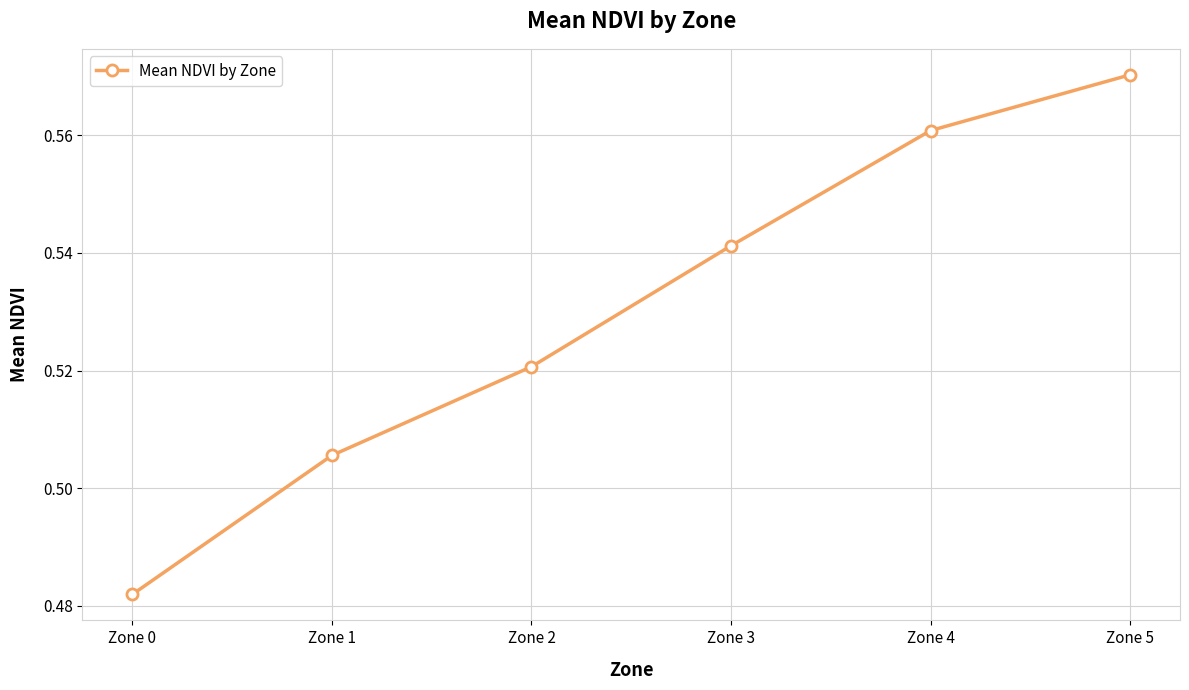

Rank the categories by value from highest to lowest.

Zone 5, Zone 4, Zone 3, Zone 2, Zone 1, Zone 0